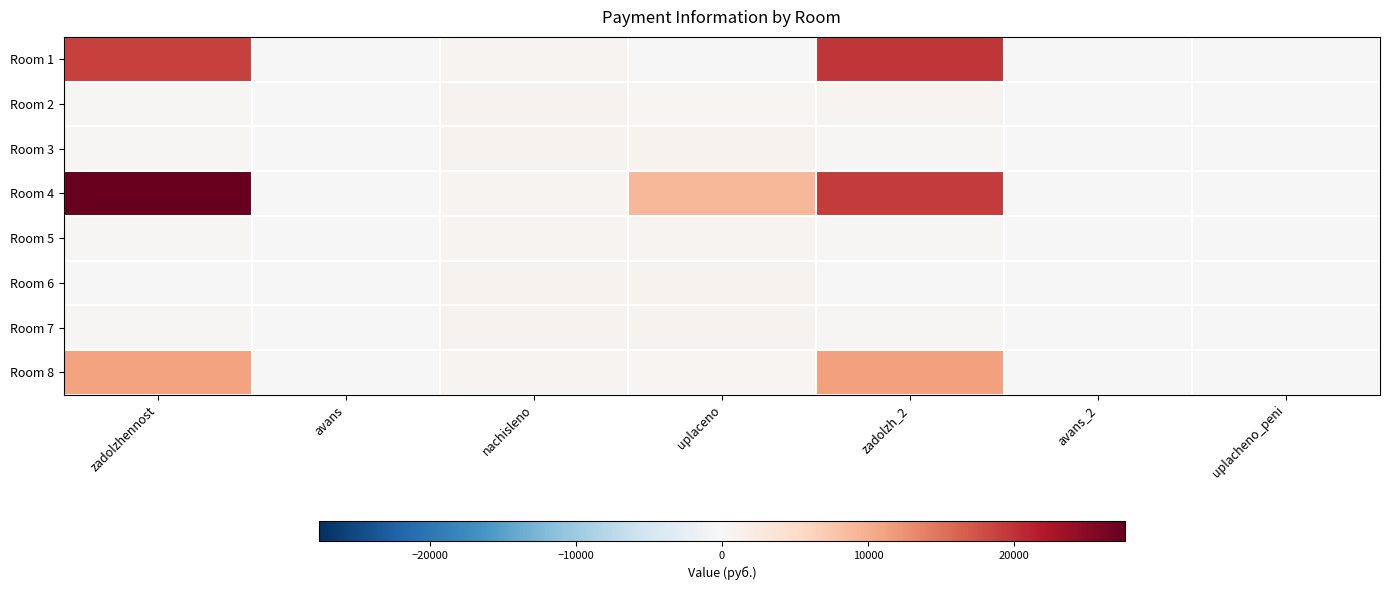

Reading left to right, transcribe all the data shown in this chart.

Room 1: zadolzhennost=18913.5	avans=0.0	nachisleno=828.7	uplaceno=0.0	zadolzh_2=19742.2	avans_2=0.0	uplacheno_peni=0.0
Room 2: zadolzhennost=305.7	avans=0.0	nachisleno=982.0	uplaceno=633.0	zadolzh_2=654.7	avans_2=0.0	uplacheno_peni=0.0
Room 3: zadolzhennost=303.2	avans=0.0	nachisleno=974.1	uplaceno=952.6	zadolzh_2=324.7	avans_2=0.0	uplacheno_peni=0.0
Room 4: zadolzhennost=27595.7	avans=0.0	nachisleno=852.6	uplaceno=9140.7	zadolzh_2=19307.6	avans_2=0.0	uplacheno_peni=0.0
Room 5: zadolzhennost=264.7	avans=0.0	nachisleno=850.6	uplaceno=831.8	zadolzh_2=283.5	avans_2=0.0	uplacheno_peni=0.0
Room 6: zadolzhennost=1.8	avans=0.0	nachisleno=976.1	uplaceno=959.6	zadolzh_2=18.3	avans_2=0.0	uplacheno_peni=0.0
Room 7: zadolzhennost=300.4	avans=0.0	nachisleno=966.1	uplaceno=945.1	zadolzh_2=321.4	avans_2=0.0	uplacheno_peni=0.0
Room 8: zadolzhennost=11005.9	avans=0.0	nachisleno=836.6	uplaceno=500.0	zadolzh_2=11342.5	avans_2=0.0	uplacheno_peni=0.0